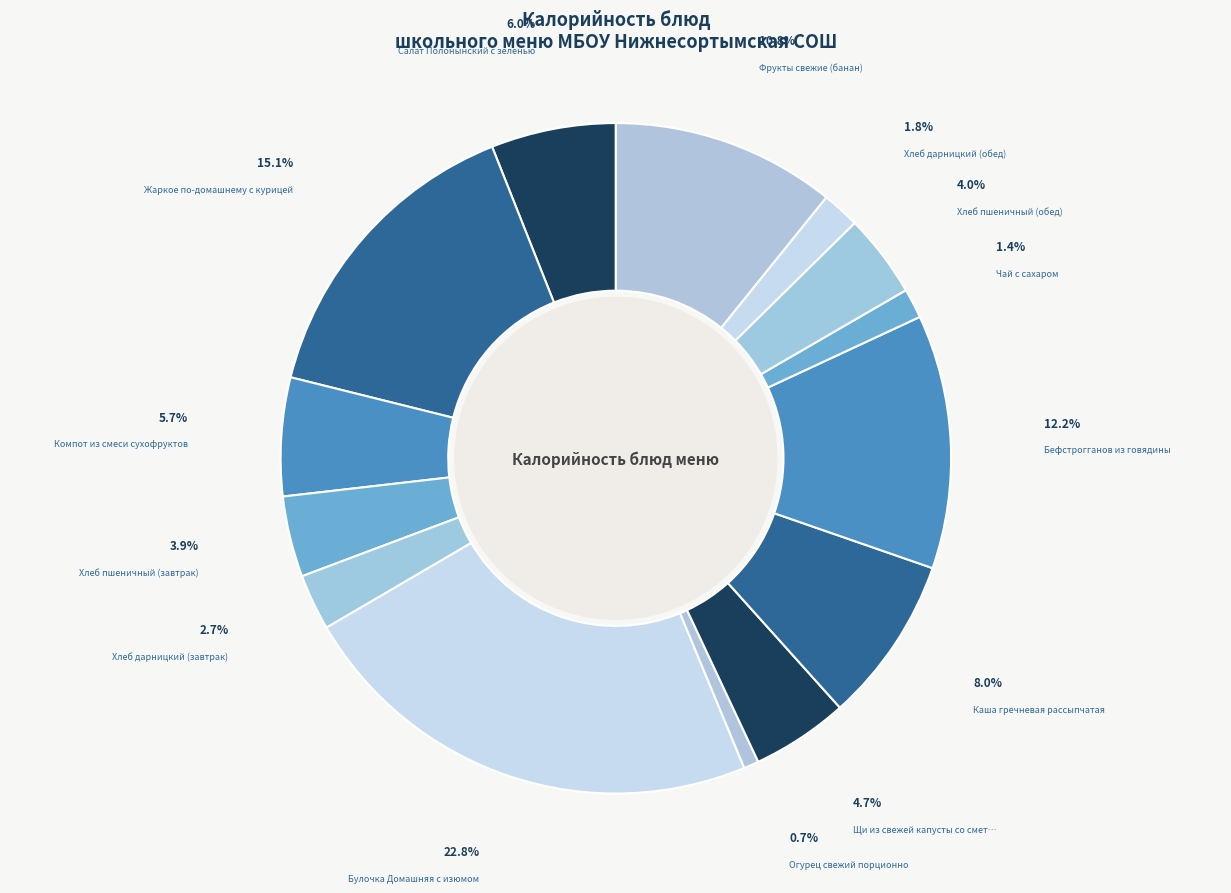

How many slices are in this pie chart?

14